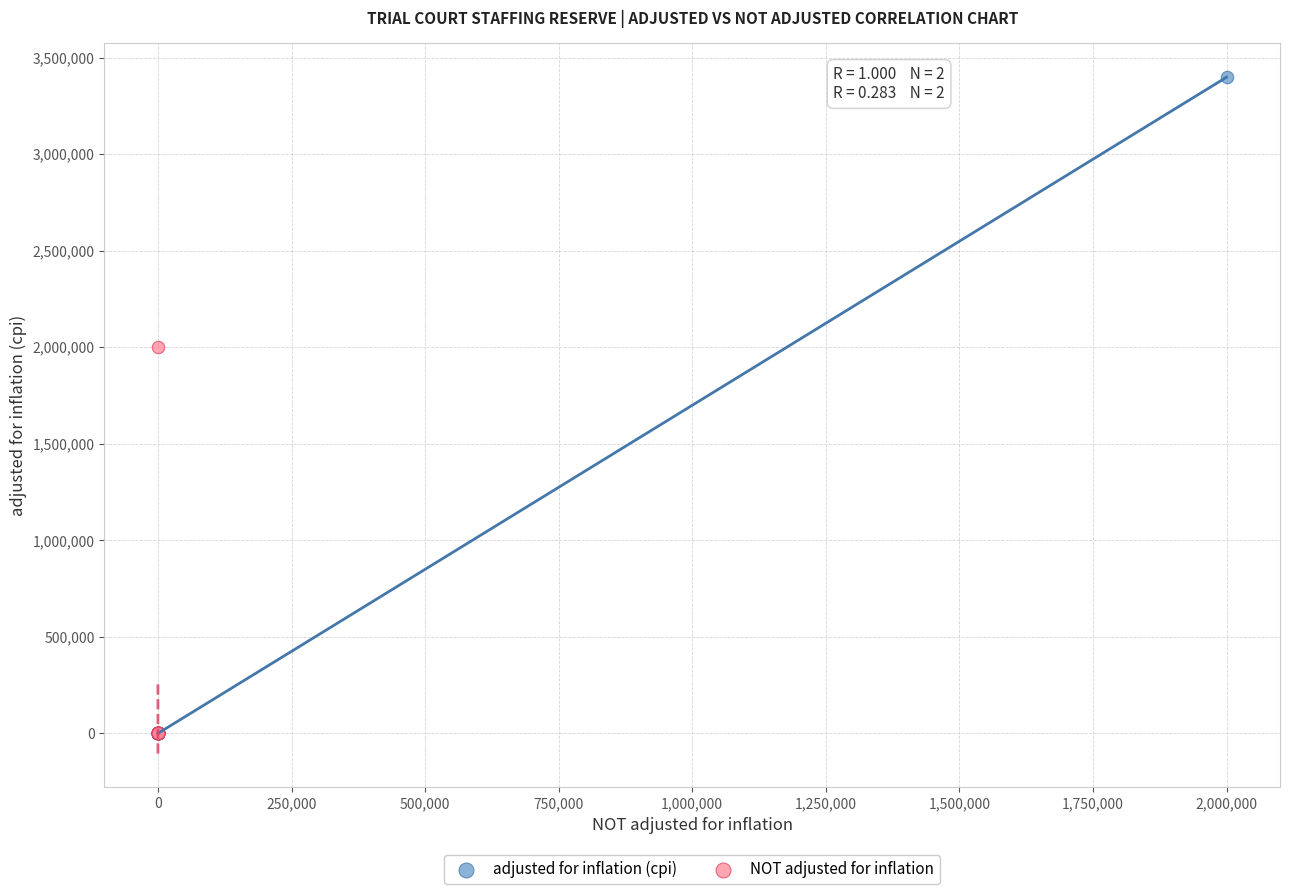

What are all the series names shown in the legend?

adjusted for inflation (cpi), NOT adjusted for inflation